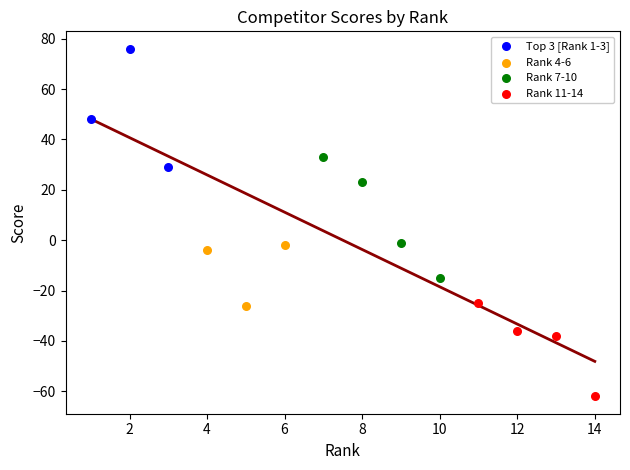

Which series contains the lowest Y value?

Rank 11-14